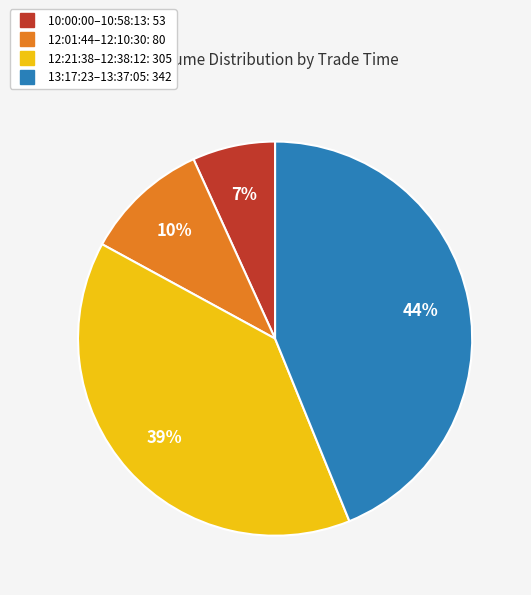

Does any single category account for the majority?

No